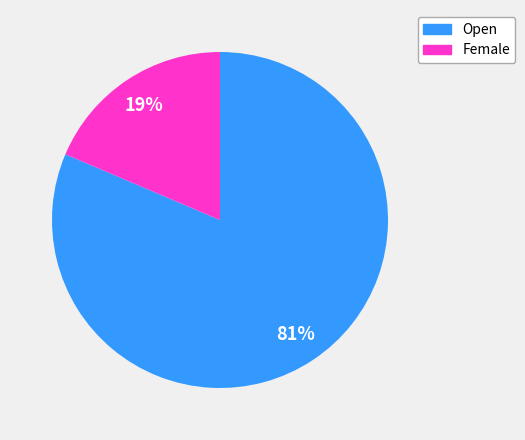

Rank the categories by value from lowest to highest.

Female, Open